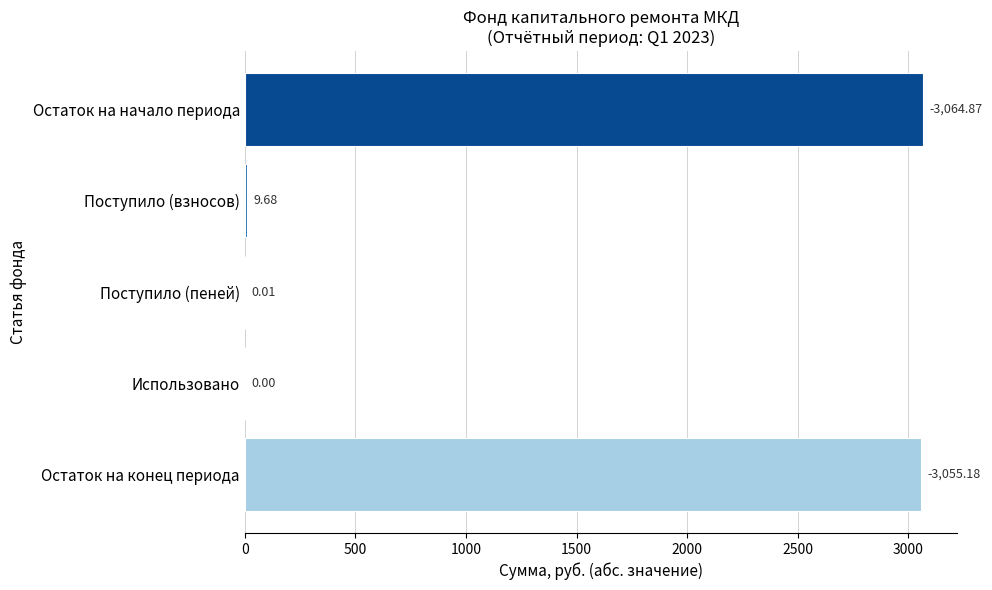

Which has a higher value, Остаток на конец периода or Поступило (взносов)?

Остаток на конец периода